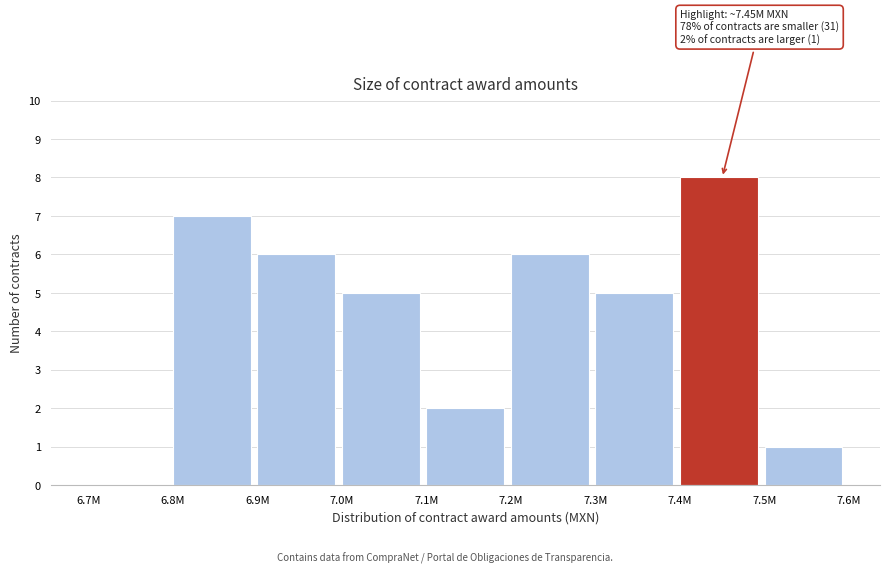

Reading left to right, what are all the values shown in this chart?

6.7M=0	6.8M=7	6.9M=6	7.0M=5	7.1M=2	7.2M=6	7.3M=5	7.4M=8	7.5M=1